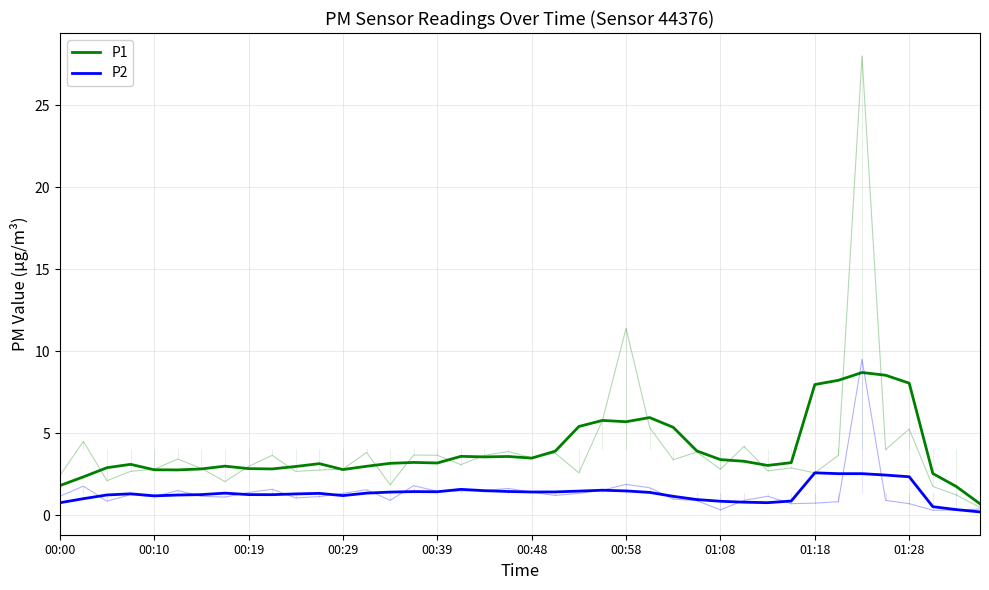

What is the difference between the highest and lowest values at 00:39?

1.8